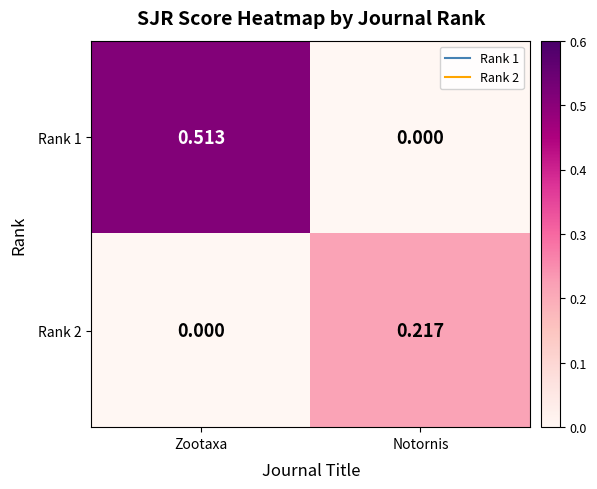

At which label is Rank 2 closest to 0?

Zootaxa